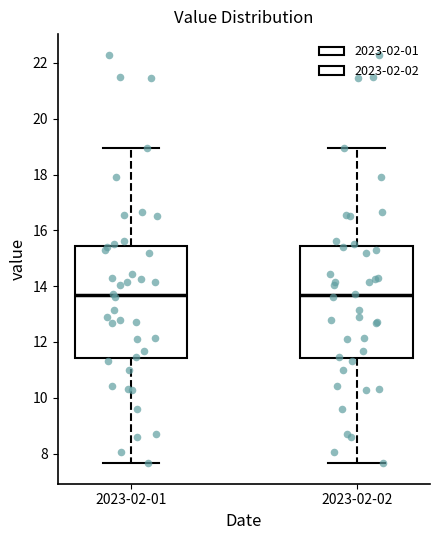

Reading left to right, read every box against the y-axis: the position of its median line, the range the box covers, and the ends of its whiskers. The values are not printed on the chart, so give them approximately, as read against the axis.

2023-02-01: median 13.6, box 11.4 to 15.4, whiskers 7.6 to 19.0
2023-02-02: median 13.6, box 11.4 to 15.4, whiskers 7.6 to 19.0